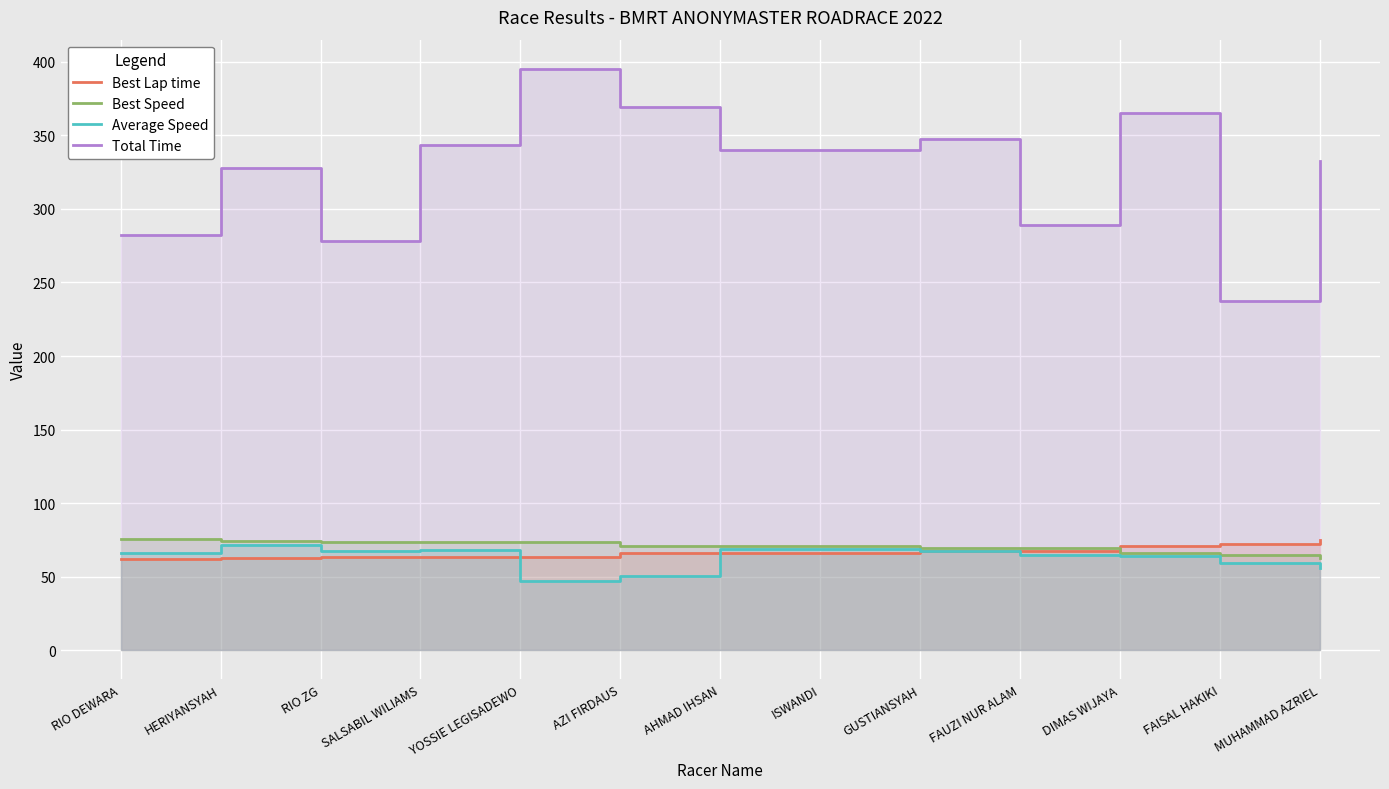

Does the chart display data point markers on the line(s)?

No